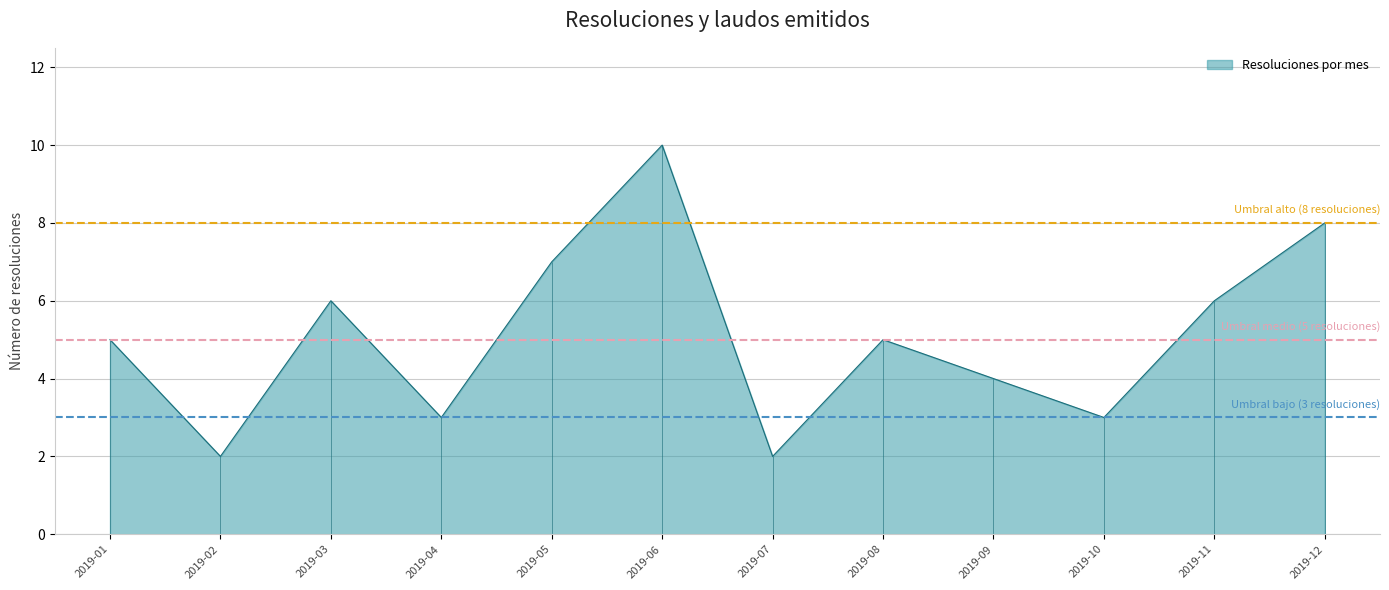

At which label is Umbral bajo (3 resoluciones) closest to 3?

2019-01